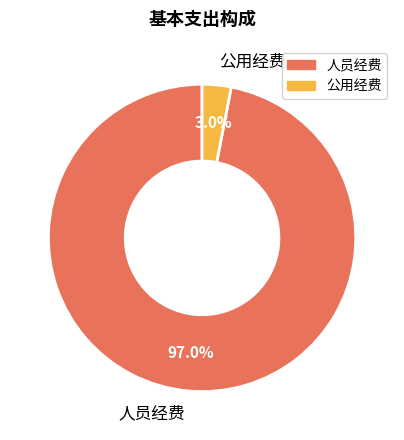

To the nearest percent, what is the combined percentage of 人员经费 and 公用经费?

100%